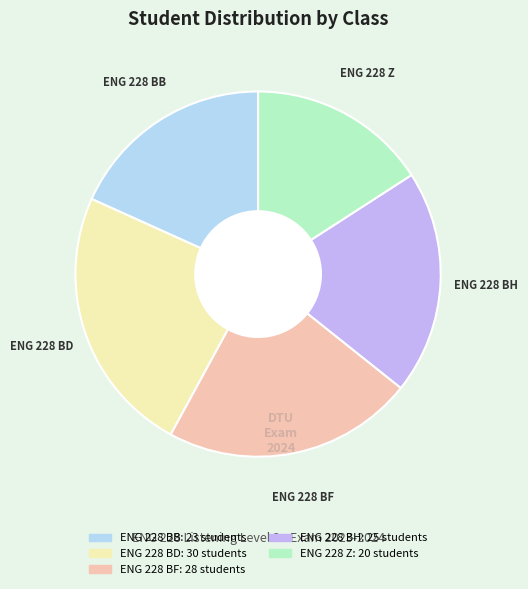

What is the ratio of the value at ENG 228 BH to the value at ENG 228 BF?

0.9